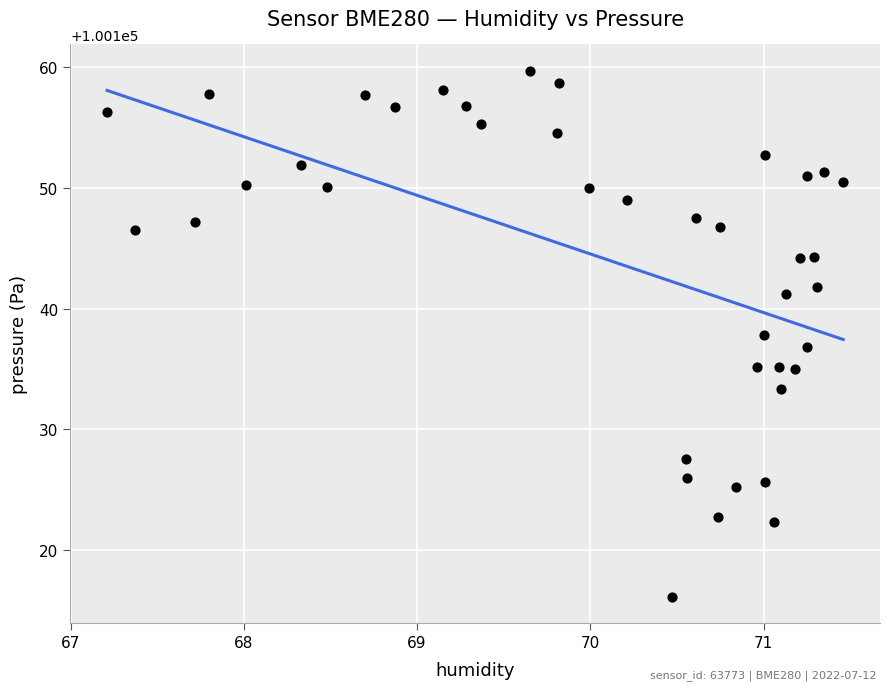

What is the range of Y values (max minus min)?

43.6